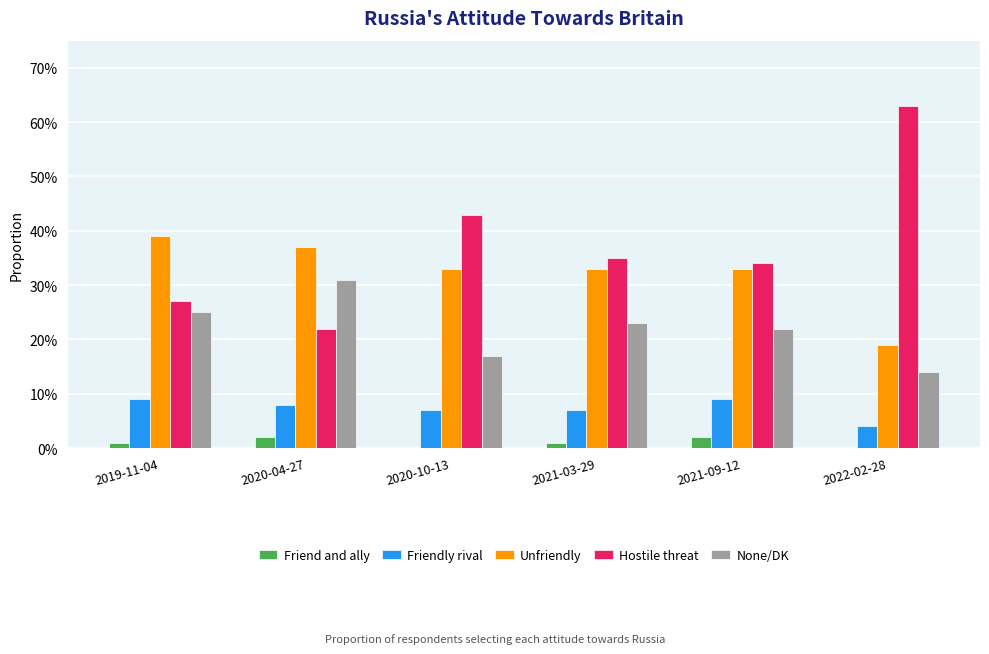

At which label does Friend and ally reach its peak?

2020-04-27